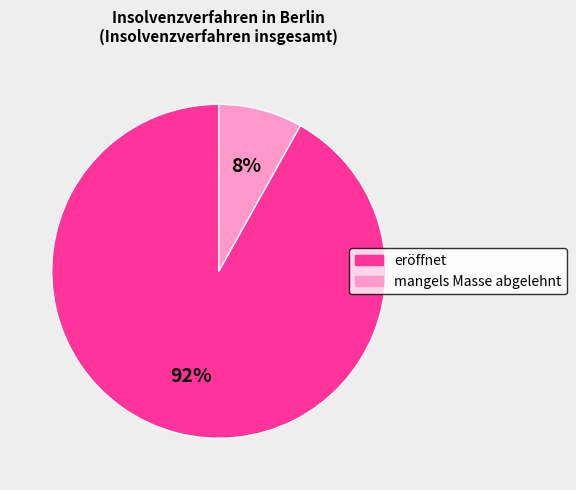

Which has a higher value, mangels Masse abgelehnt or eröffnet?

eröffnet